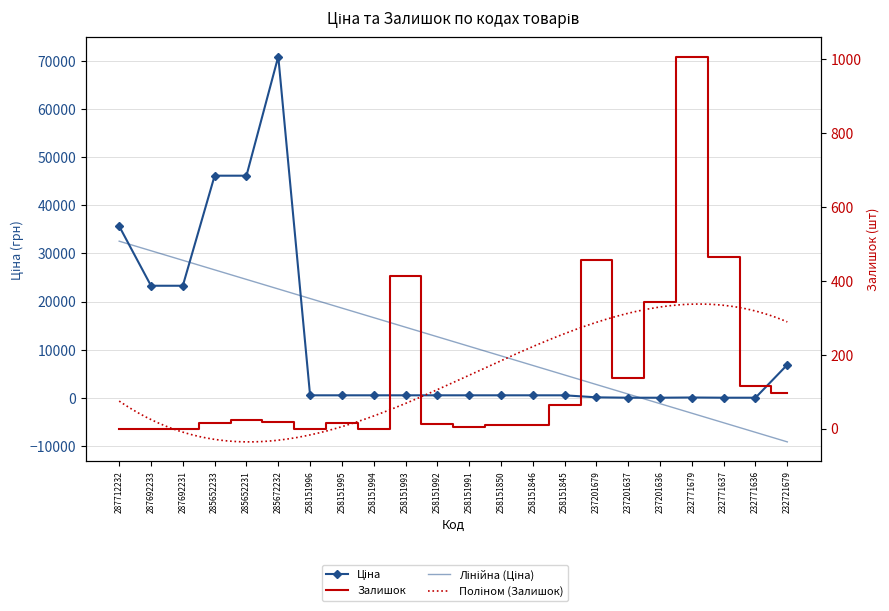

Reading left to right, transcribe all the data shown in this chart.

Ціна: 287712232=35659.4	287692233=23278.2	287692231=23278.2	285652233=46143.9	285652231=46143.9	285672232=70906.0	258151996=515.8	258151995=515.8	258151994=515.8	258151993=515.8	258151992=515.8	258151991=515.8	258151850=515.8	258151846=515.8	258151845=515.8	237201679=92.3	237201637=15.7	237201636=15.7	232771679=60.0	232771637=15.6	232771636=15.6	232721679=6869.4
Залишок: 287712232=0.0	287692233=0.0	287692231=-1.0	285652233=16.0	285652231=23.0	285672232=17.0	258151996=0.0	258151995=14.0	258151994=0.0	258151993=412.0	258151992=13.0	258151991=4.0	258151850=9.0	258151846=9.0	258151845=63.0	237201679=458.0	237201637=138.0	237201636=344.0	232771679=1008.0	232771637=465.0	232771636=114.0	232721679=97.0